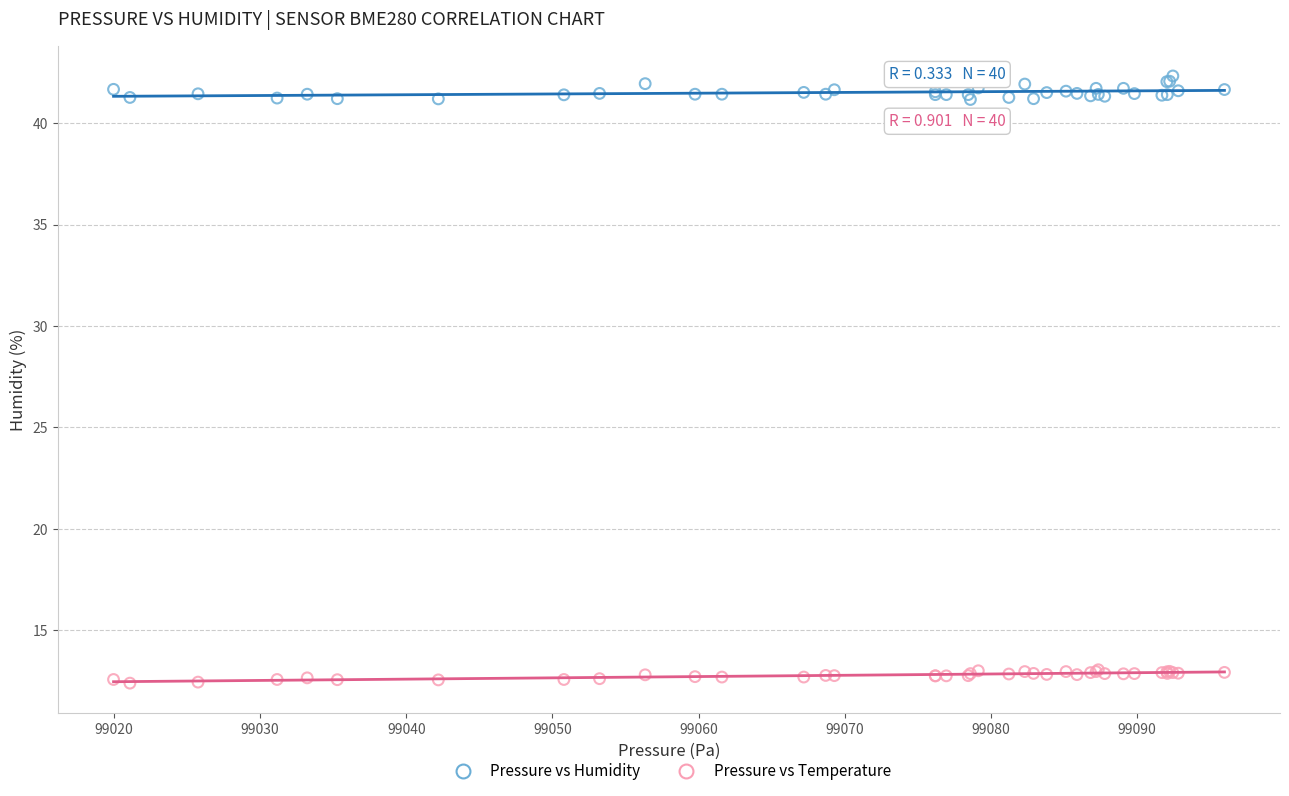

Which series has the widest spread of Y values?

Pressure vs Humidity